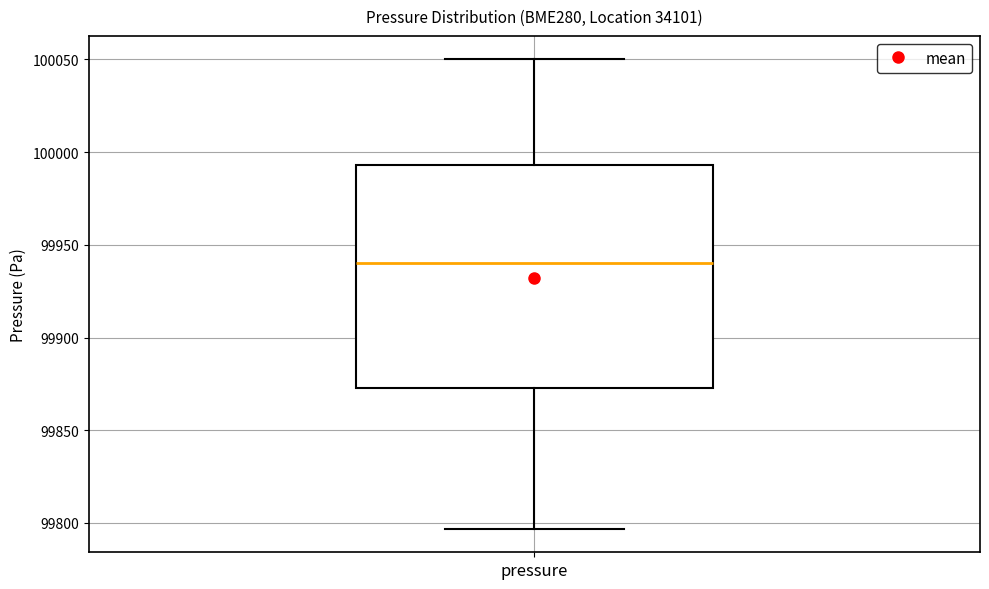

Where is the lower edge of the box for pressure on the y-axis? The values are not printed on the chart, so give them approximately, as read against the axis.

99875